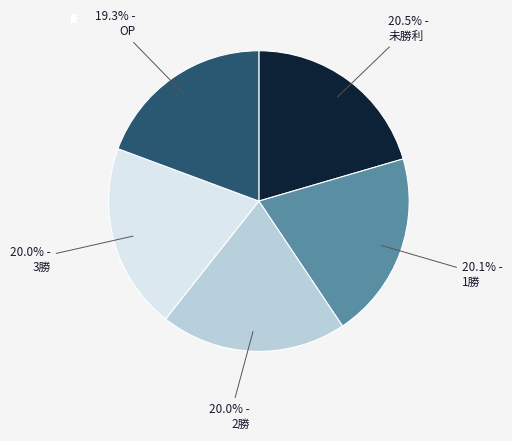

What is the ratio of the value at OP to the value at 1勝?

1.0